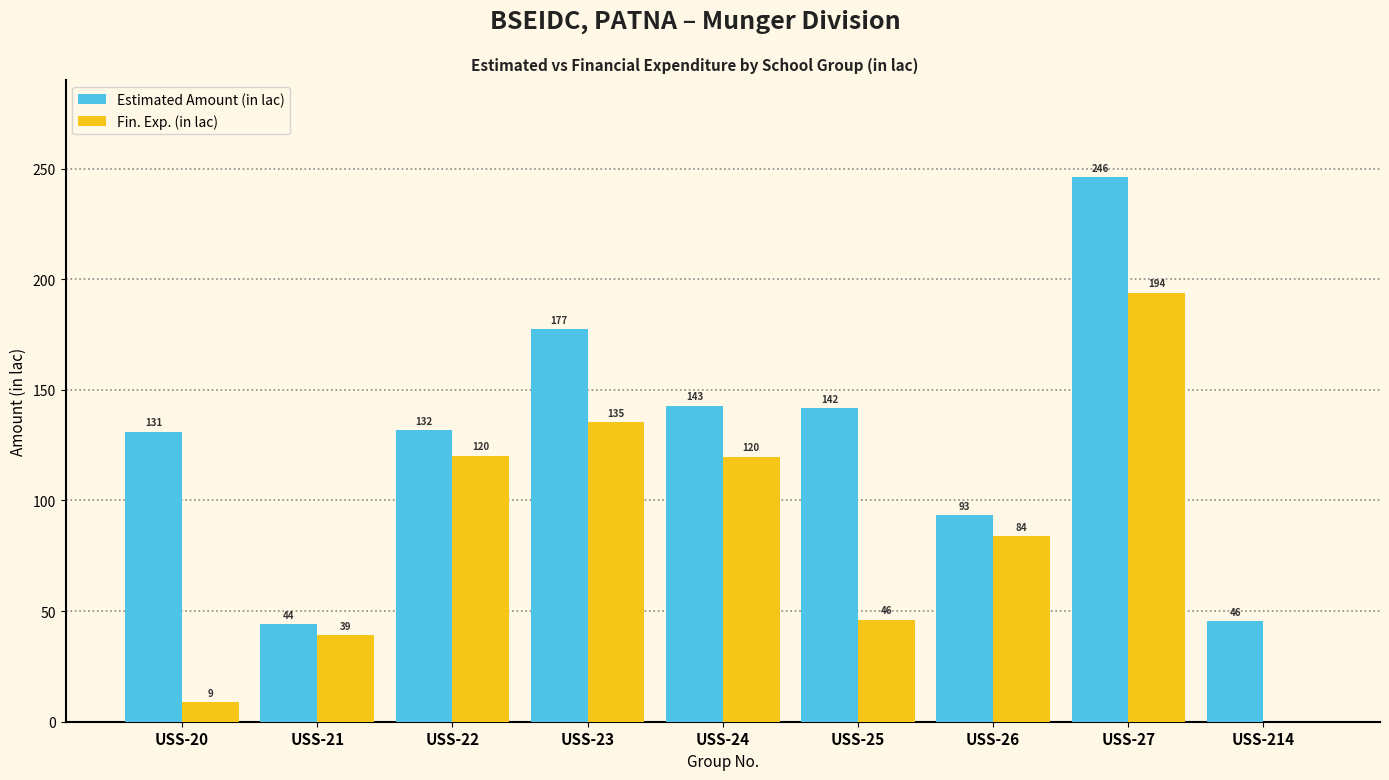

What is the sum of the Estimated Amount (in lac) values at USS-214 and USS-26?

138.7